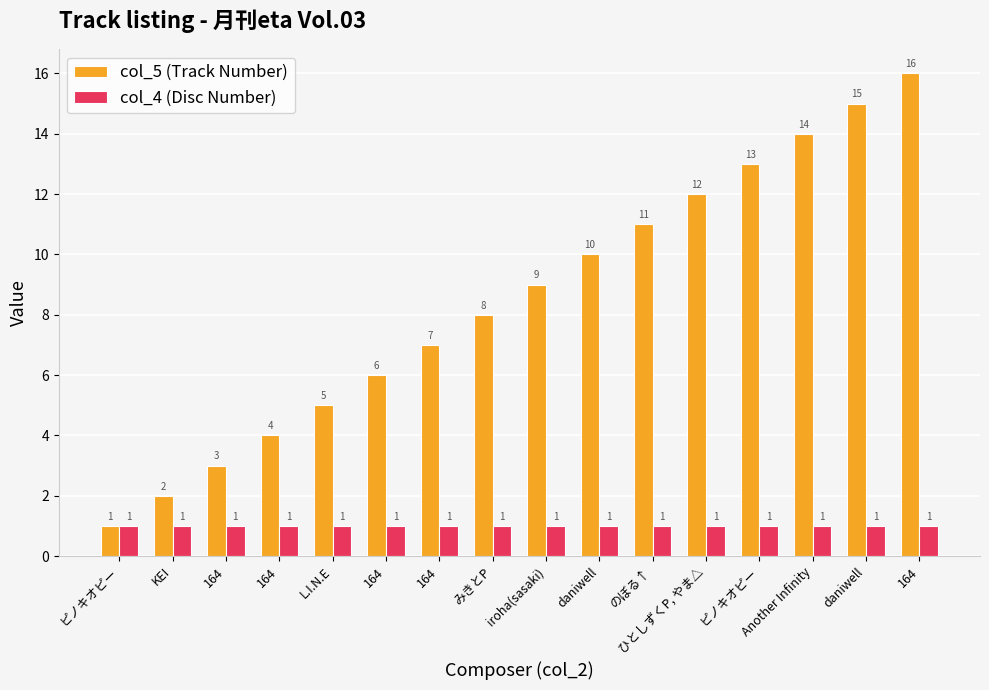

How many distinct data groups are displayed?

2